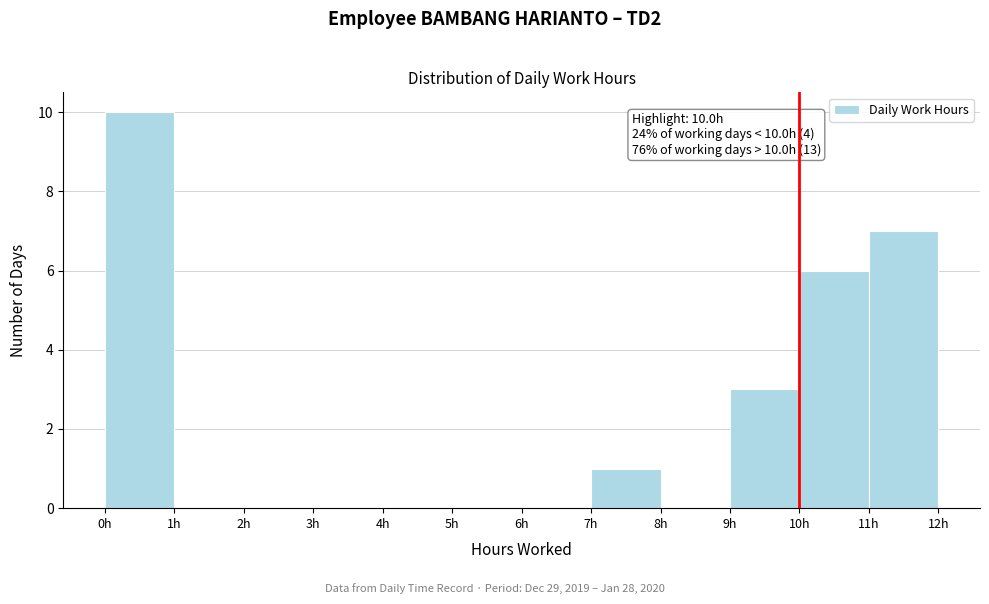

Over which range of the x-axis is the bar tallest?

0 to 1